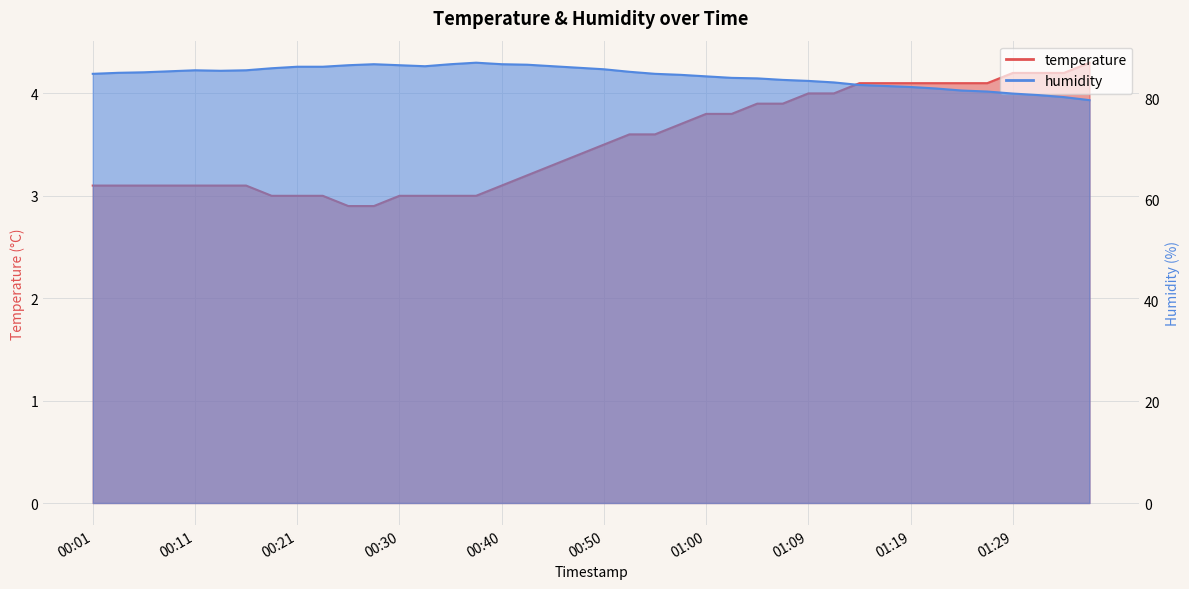

What is the value of the humidity point at the 19th from the left?

86.3